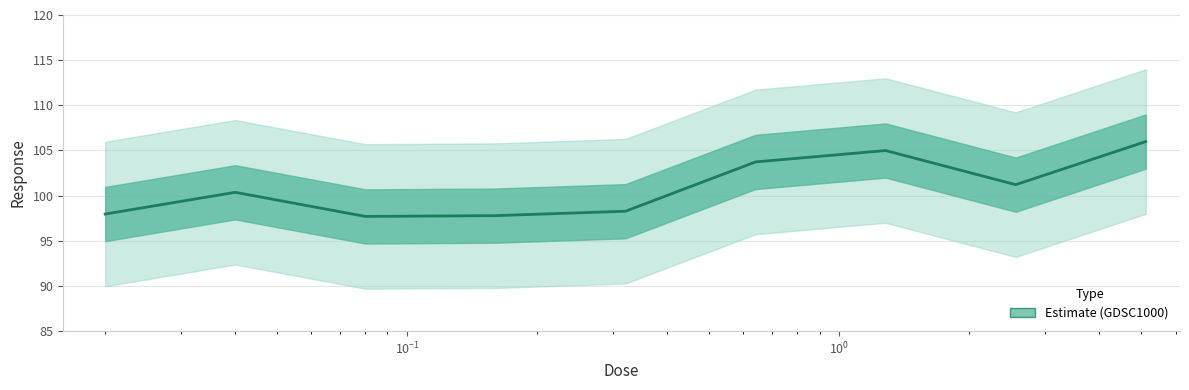

What is the average value?

100.9